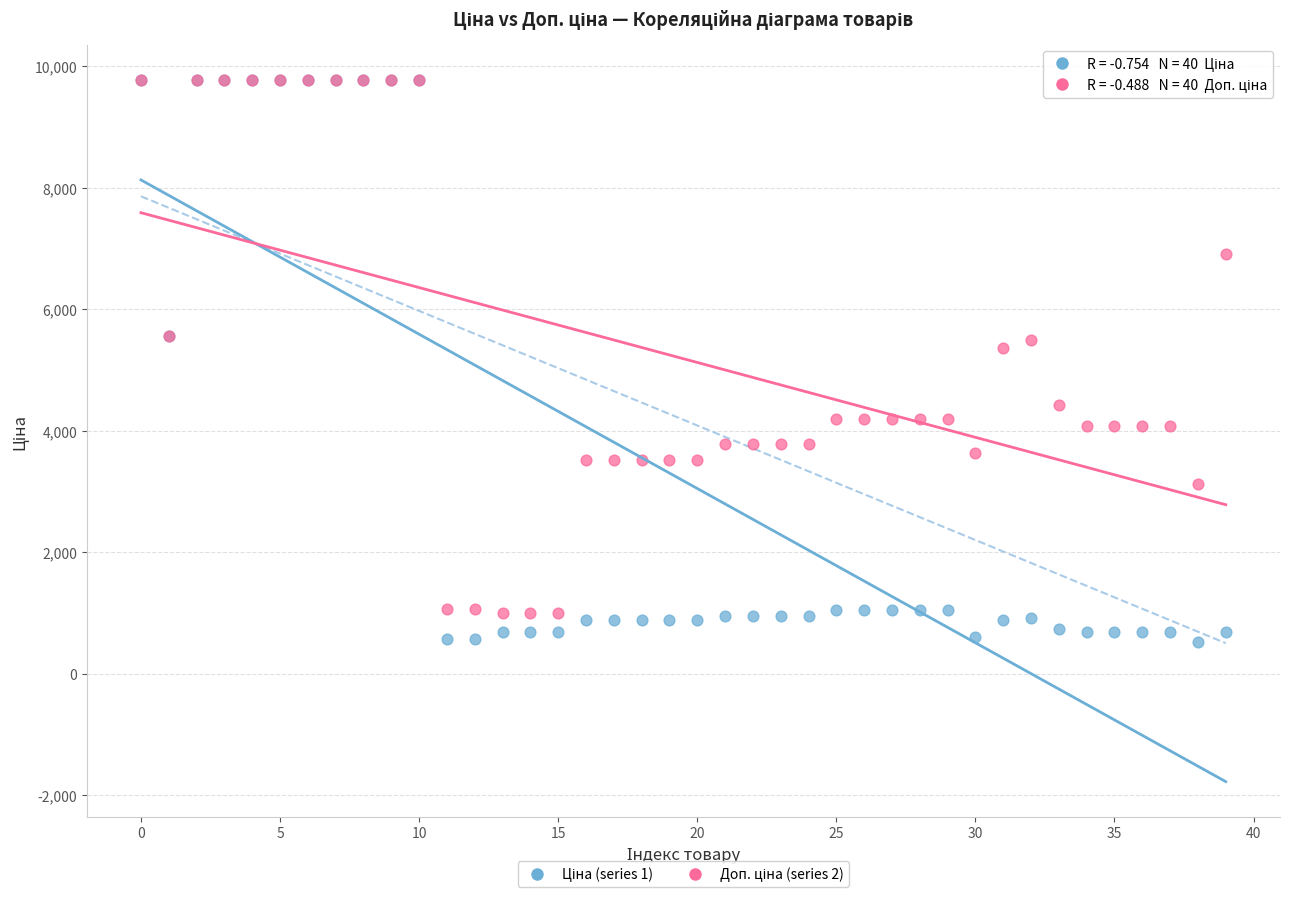

Across all series, what Y value is closest to 5148?

5353.1